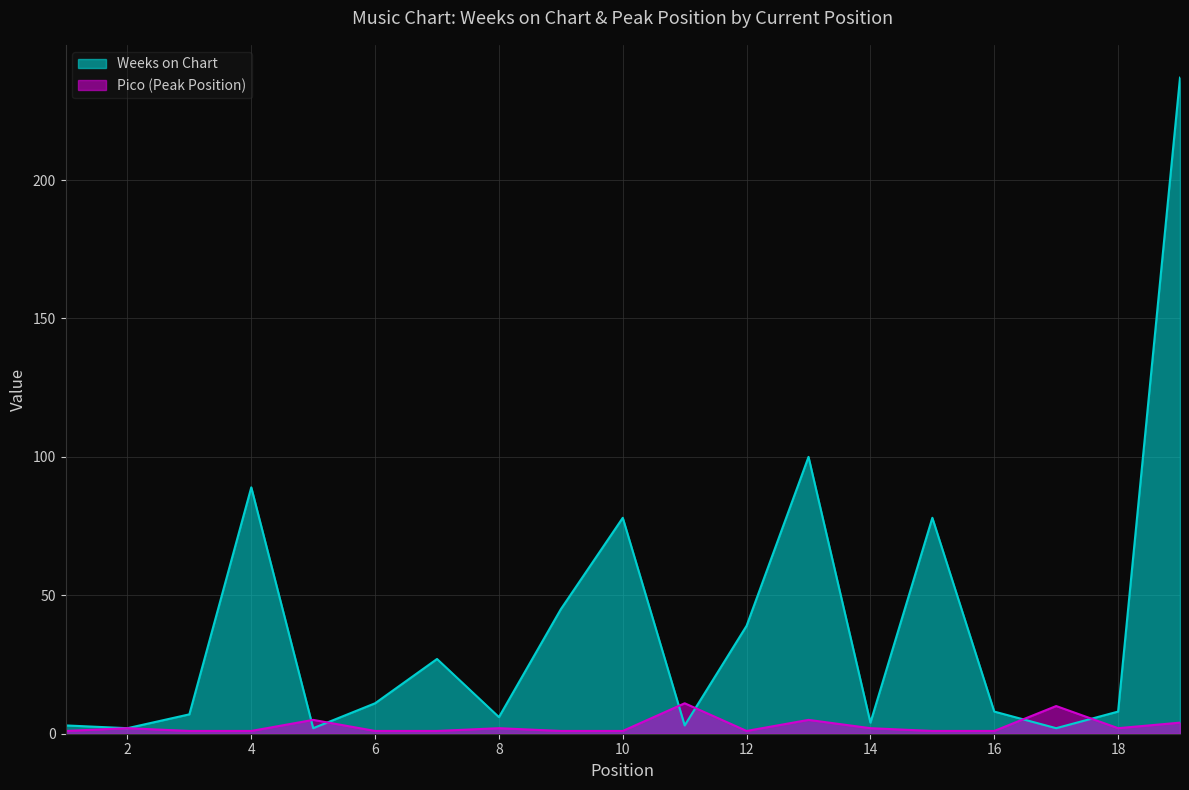

At which category does the chart reach its peak across all series?

19